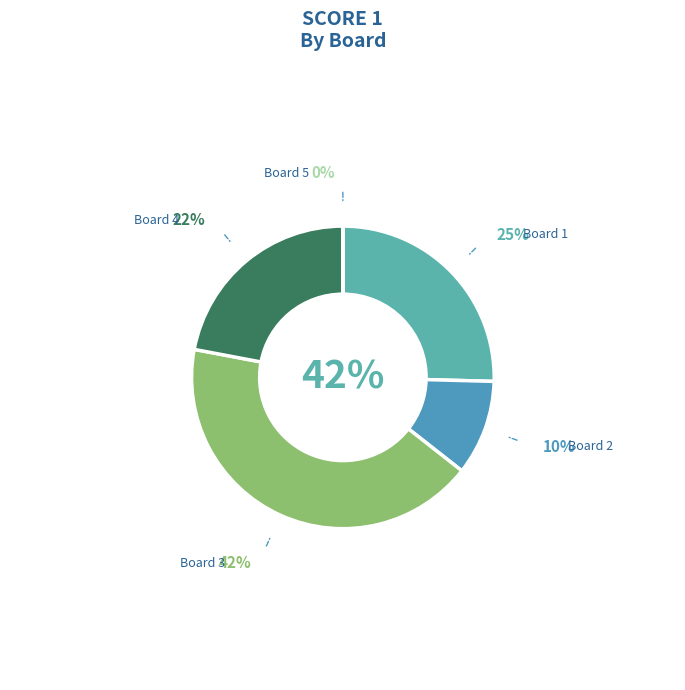

How much of the chart is everything except Board 2
Habit Mark
& Vehovar Izidor?

89.8%